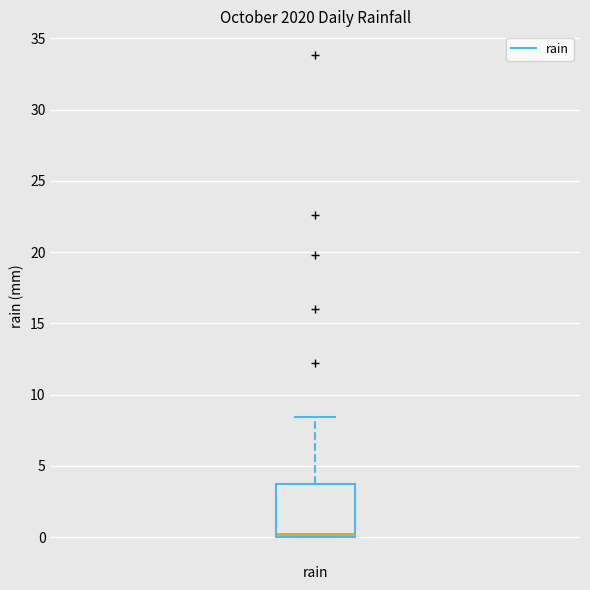

Read this box plot against the y-axis: the position of the median line, the range covered by the box, and the ends of both whiskers. The values are not printed on the chart, so give them approximately, as read against the axis.

median 0.0 (just above the box's lower edge), box 0.0 to 3.5, whiskers 0.0 to 8.5